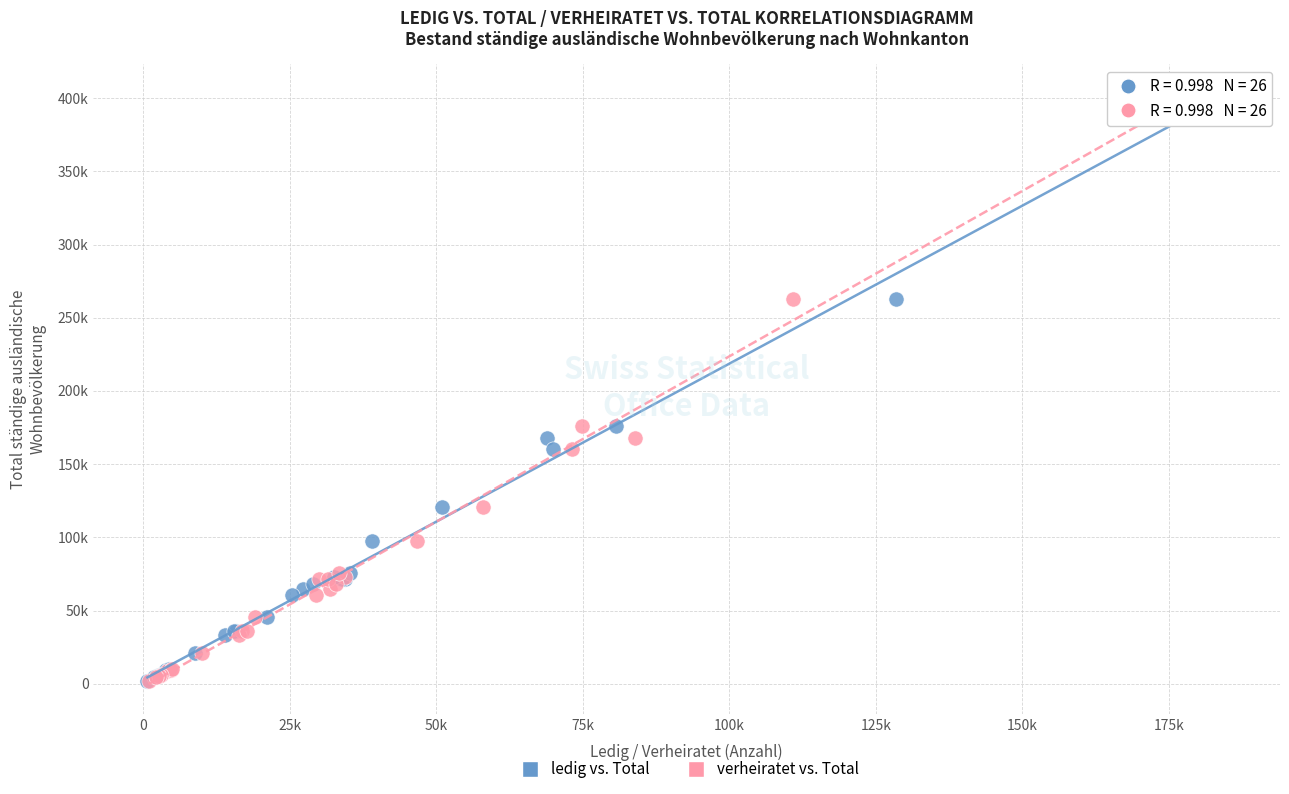

What are all the series names shown in the legend?

ledig vs. Total, verheiratet vs. Total